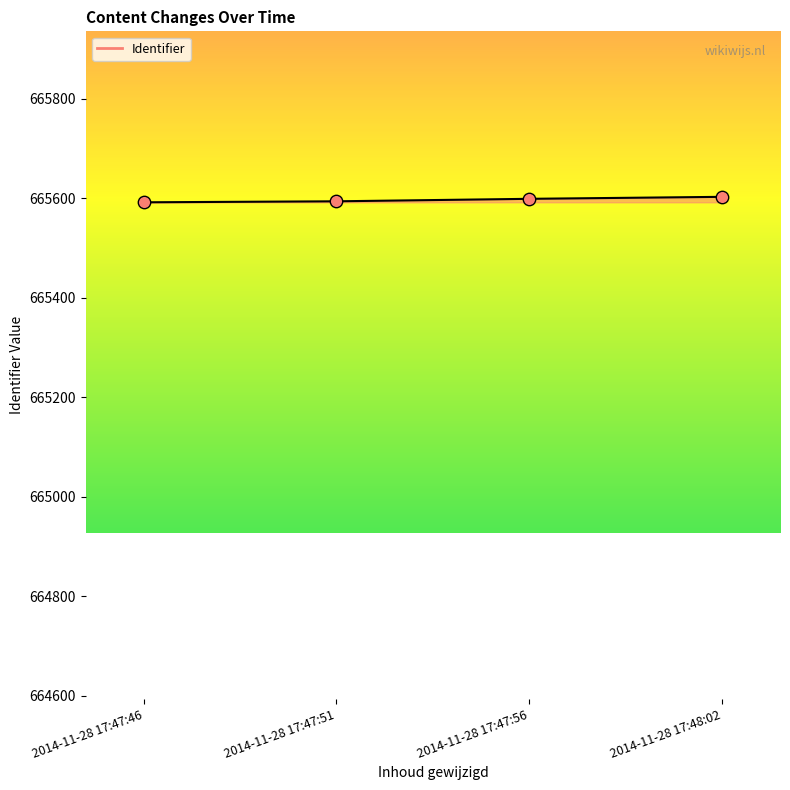

What is the change in value from 2014-11-28 17:47:56 to 2014-11-28 17:48:02?

+4